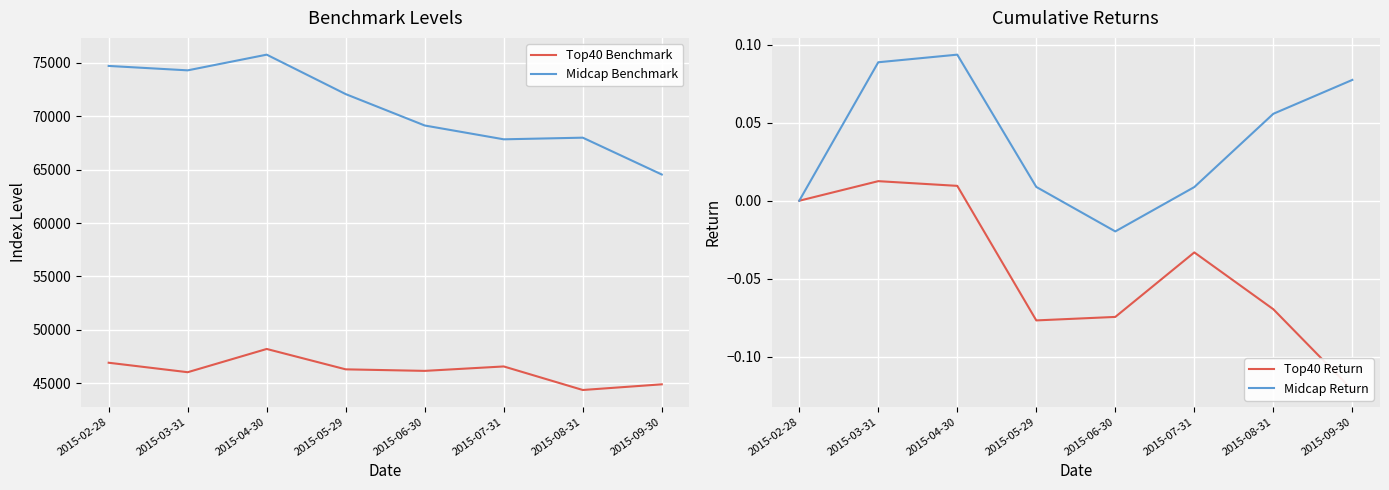

At which label is Top40 Benchmark closest to 46273?

2015-05-29